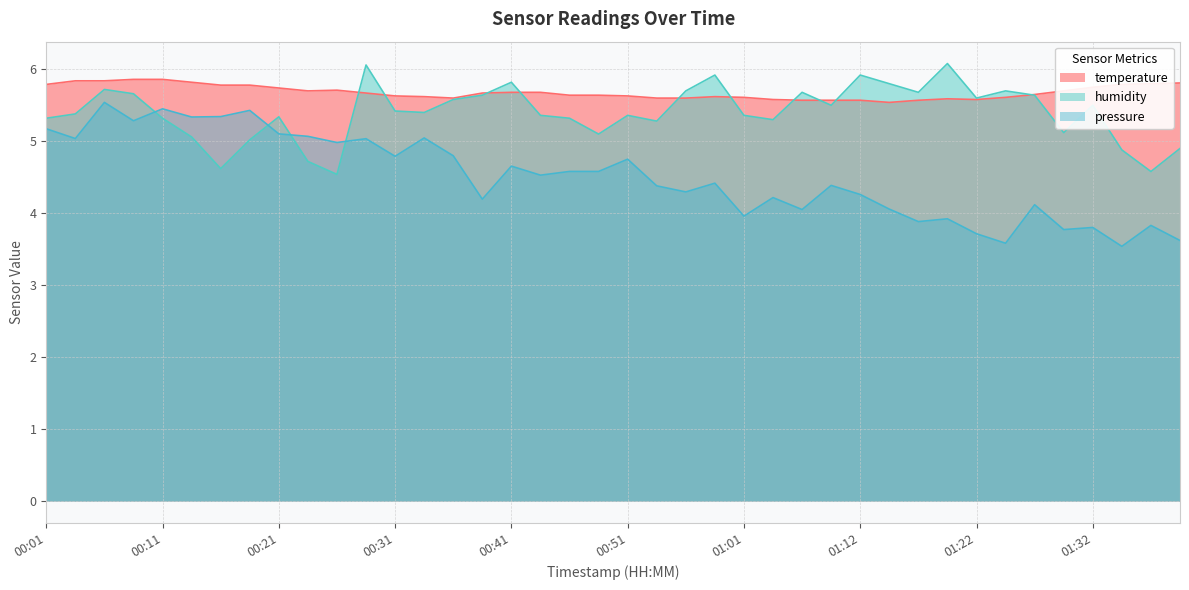

Which label corresponds to the smallest value in the chart?

00:26